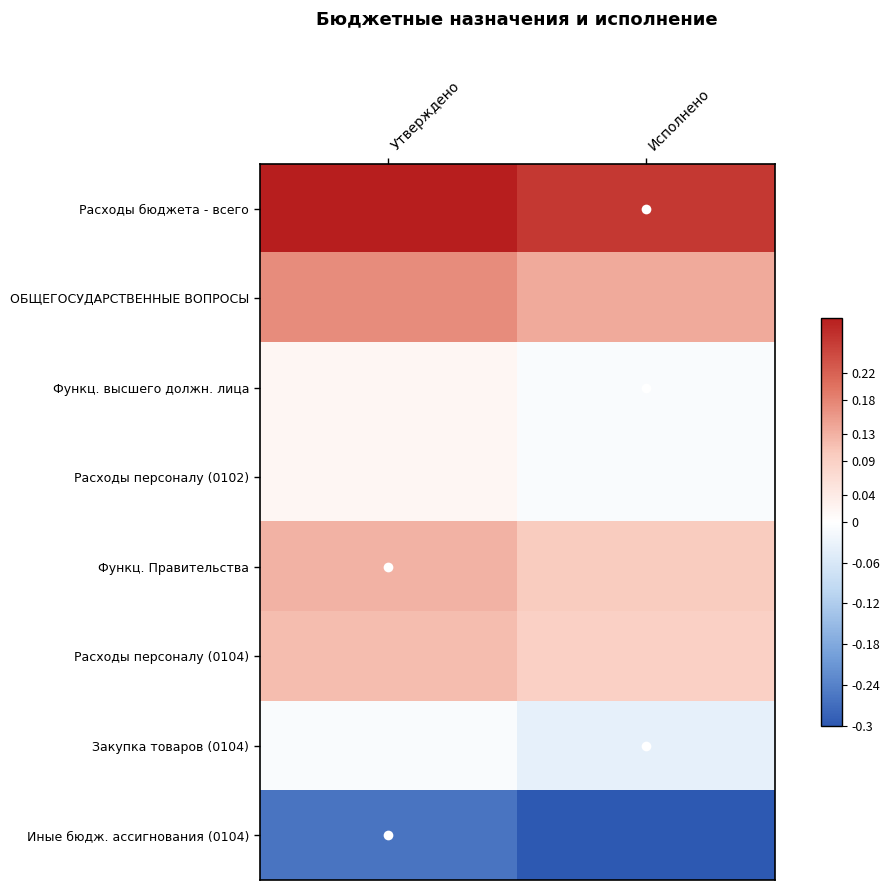

Reading left to right, extract all data points from this chart.

Расходы бюджета - всего: Утверждено=0.3	Исполнено=0.3
ОБЩЕГОСУДАРСТВЕННЫЕ ВОПРОСЫ: Утверждено=0.2	Исполнено=0.1
Функц. высшего должн. лица: Утверждено=0.0	Исполнено=-0.0
Расходы персоналу (0102): Утверждено=0.0	Исполнено=-0.0
Функц. Правительства: Утверждено=0.1	Исполнено=0.1
Расходы персоналу (0104): Утверждено=0.1	Исполнено=0.1
Закупка товаров (0104): Утверждено=-0.0	Исполнено=-0.0
Иные бюдж. ассигнования (0104): Утверждено=-0.3	Исполнено=-0.3